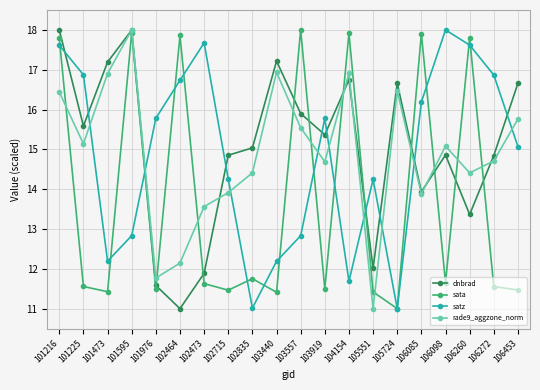

What is the sum of all dnbrad values?

300.7